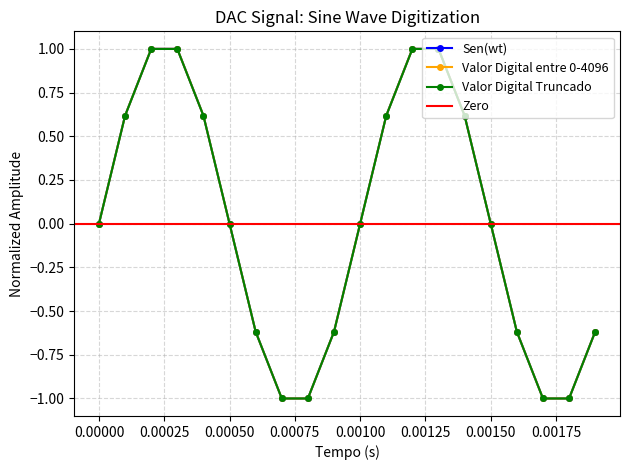

How many interior local peaks does the Sen(wt) series have?

2